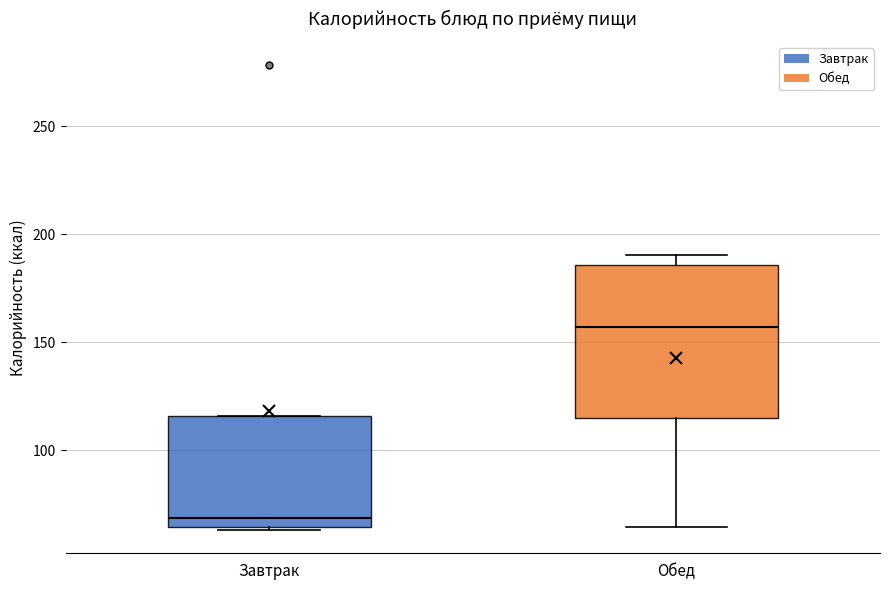

Which box has the lowest median line?

Завтрак